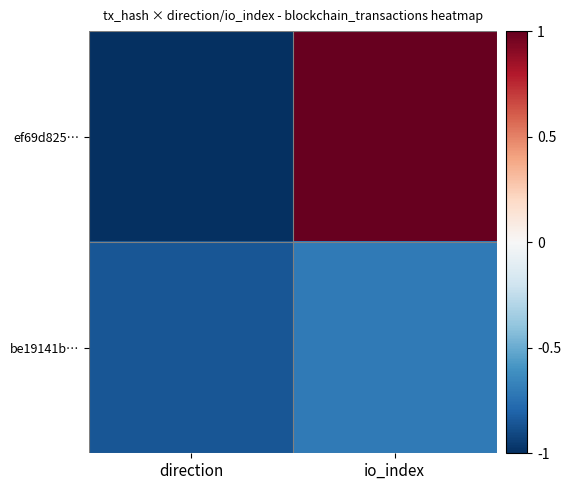

Rank the series at io_index from highest to lowest value.

ef69d825…, be19141b…